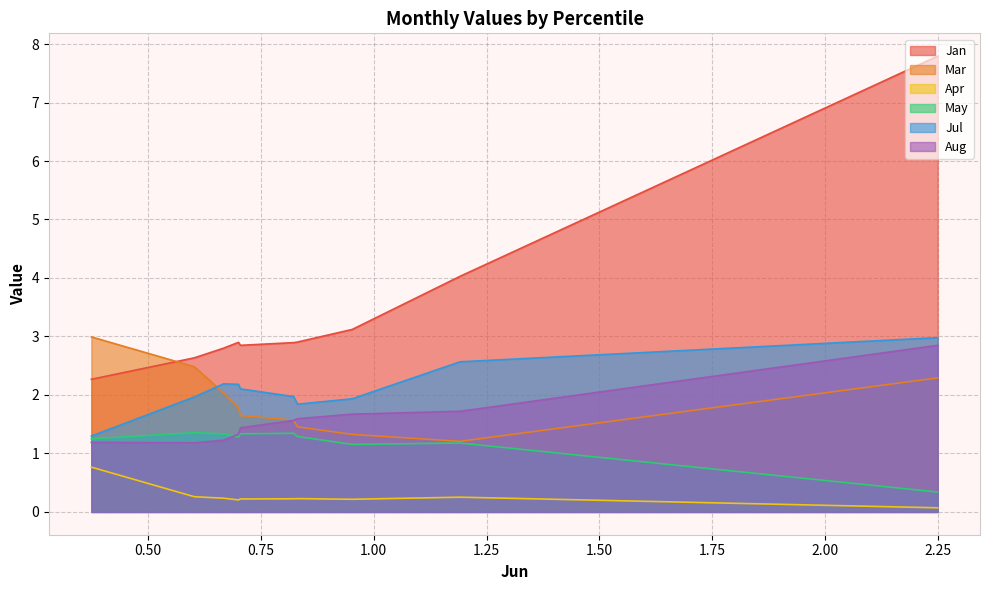

Which series has the widest spread of values?

Jan